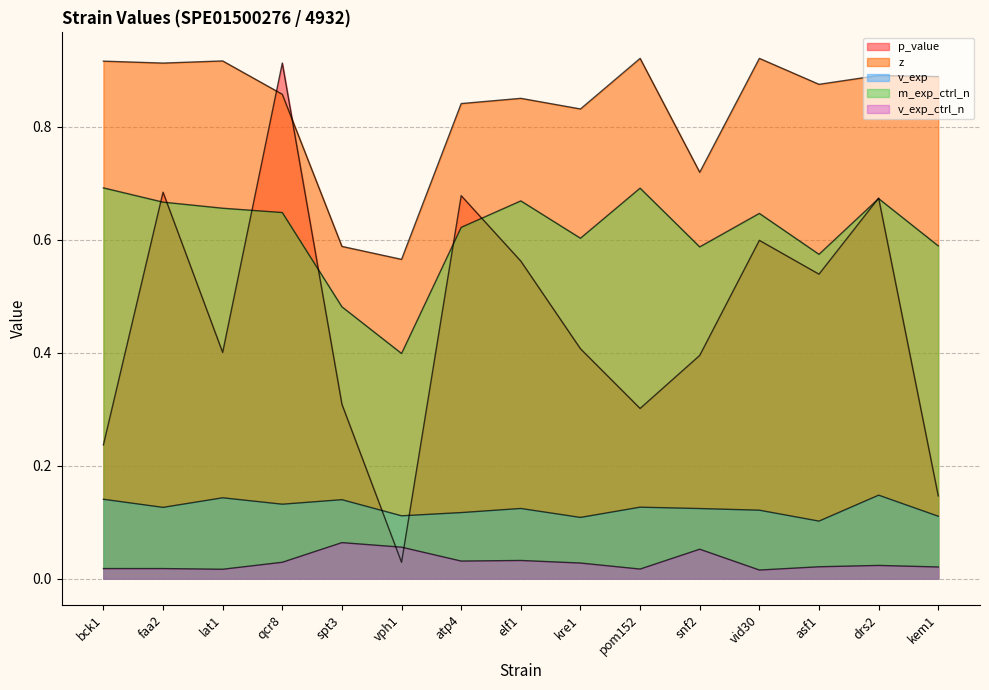

What is the spread (max minus min) of values at spt3?

0.5